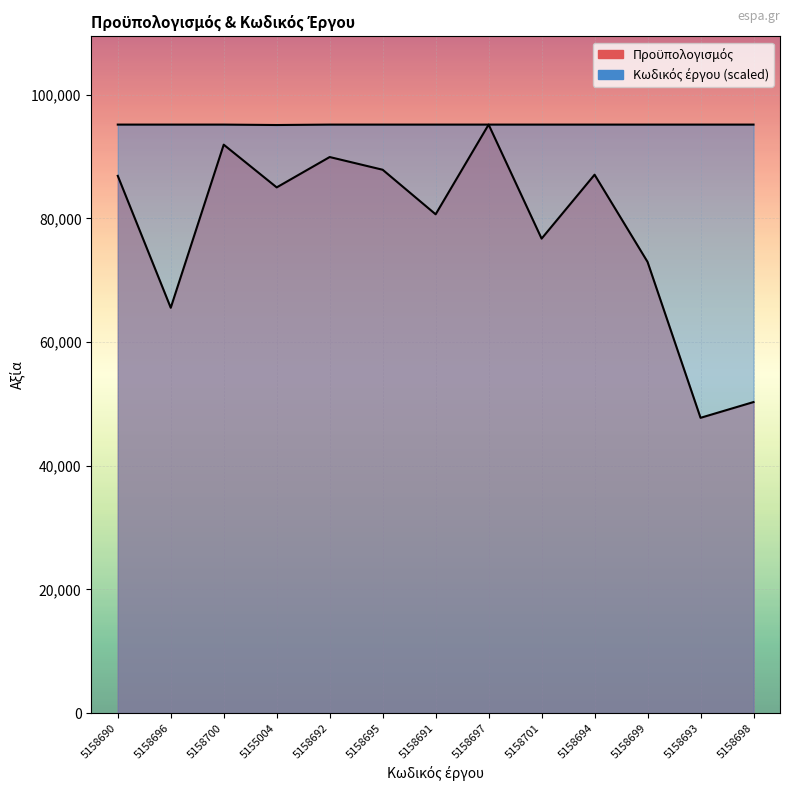

The value of Προϋπολογισμός at 5158697 is 95147.0. True or false?

True